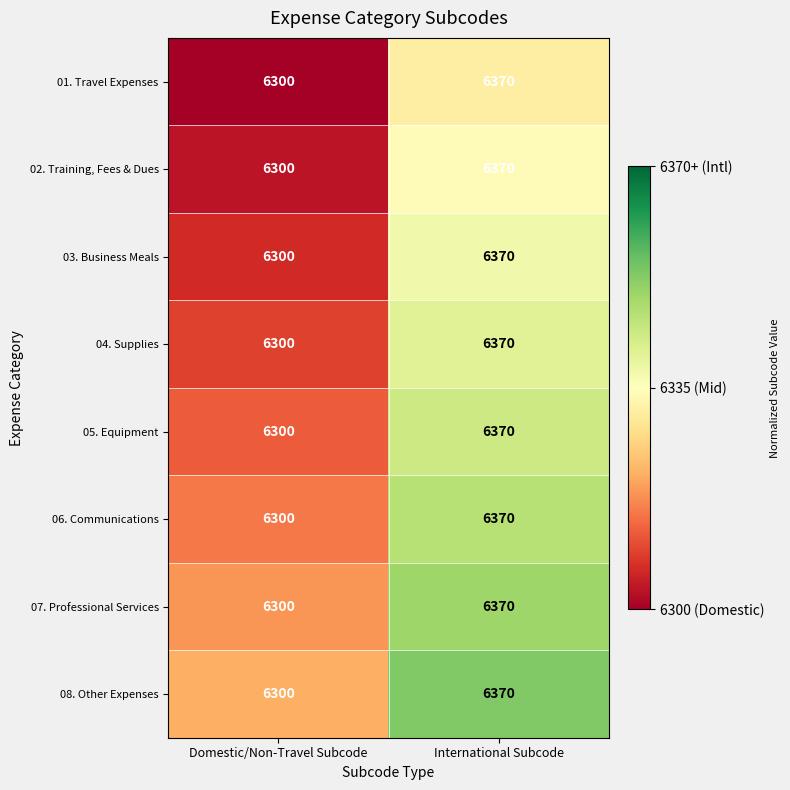

Reading left to right, list all the values displayed in this chart.

01. Travel Expenses: Domestic/Non-Travel Subcode=6300	International Subcode=6370
02. Training, Fees & Dues: Domestic/Non-Travel Subcode=6300	International Subcode=6370
03. Business Meals: Domestic/Non-Travel Subcode=6300	International Subcode=6370
04. Supplies: Domestic/Non-Travel Subcode=6300	International Subcode=6370
05. Equipment: Domestic/Non-Travel Subcode=6300	International Subcode=6370
06. Communications: Domestic/Non-Travel Subcode=6300	International Subcode=6370
07. Professional Services: Domestic/Non-Travel Subcode=6300	International Subcode=6370
08. Other Expenses: Domestic/Non-Travel Subcode=6300	International Subcode=6370